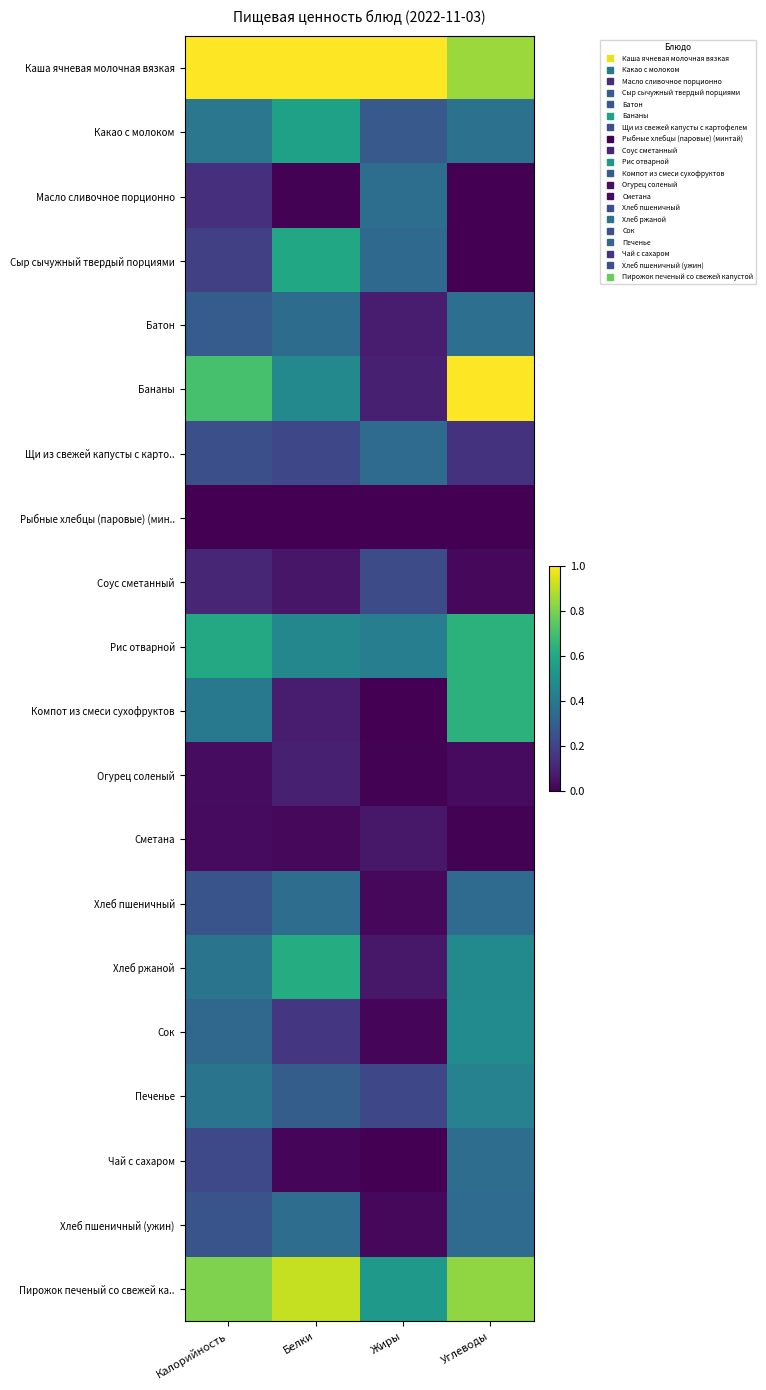

Count the number of data series in this chart.

20